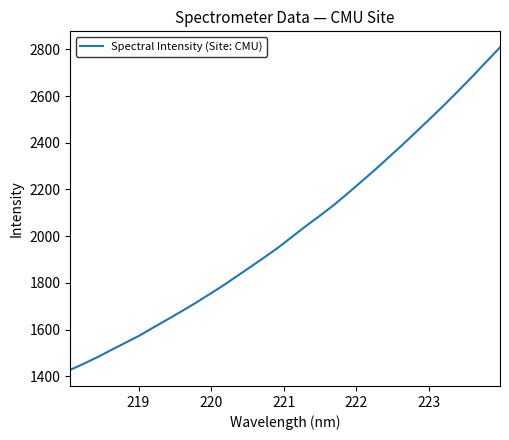

What is the minimum value shown in the chart?

1427.2